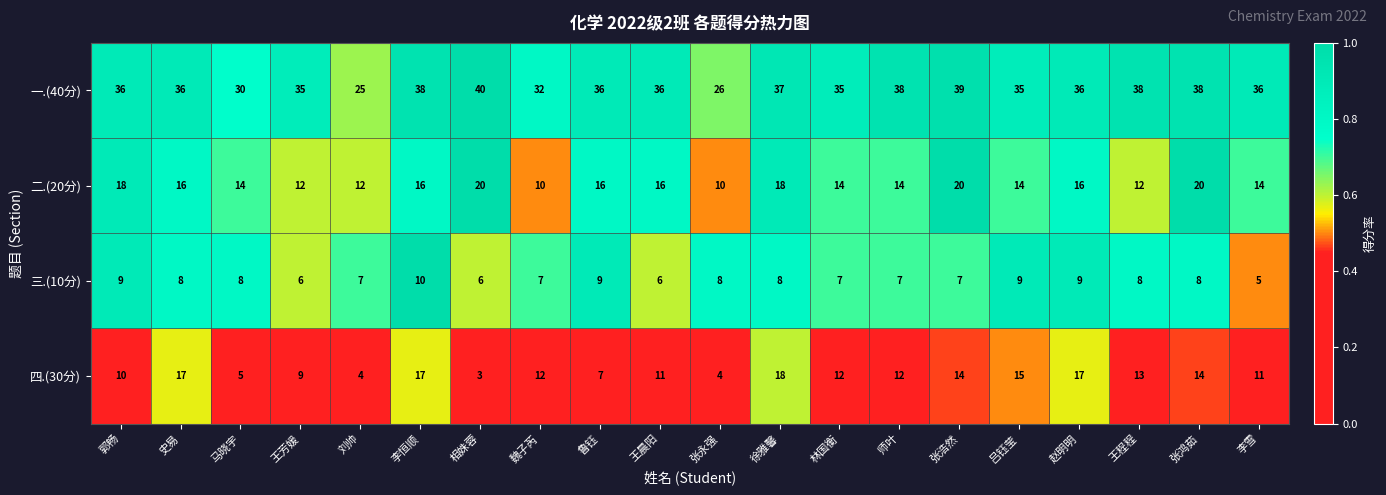

Is it true that 三.(10分) equals 7 at 师叶?

True